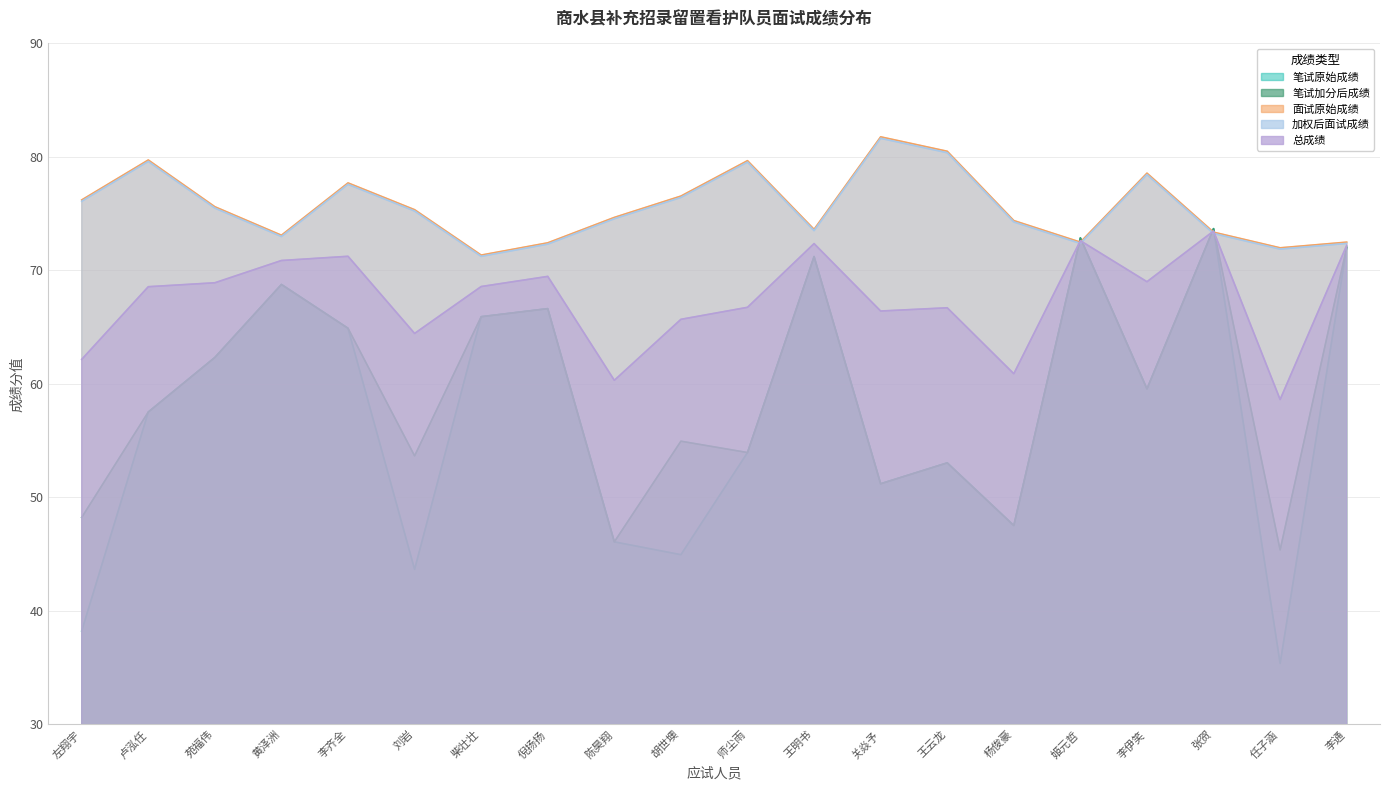

Is it true that 笔试原始成绩 equals 59.6 at 李伊笑?

True